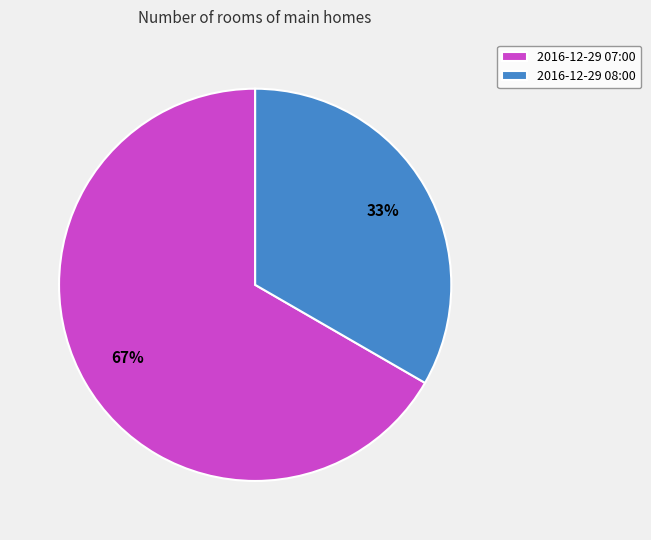

To the nearest percent, what percentage of the pie is 2016-12-29 08:00?

33%